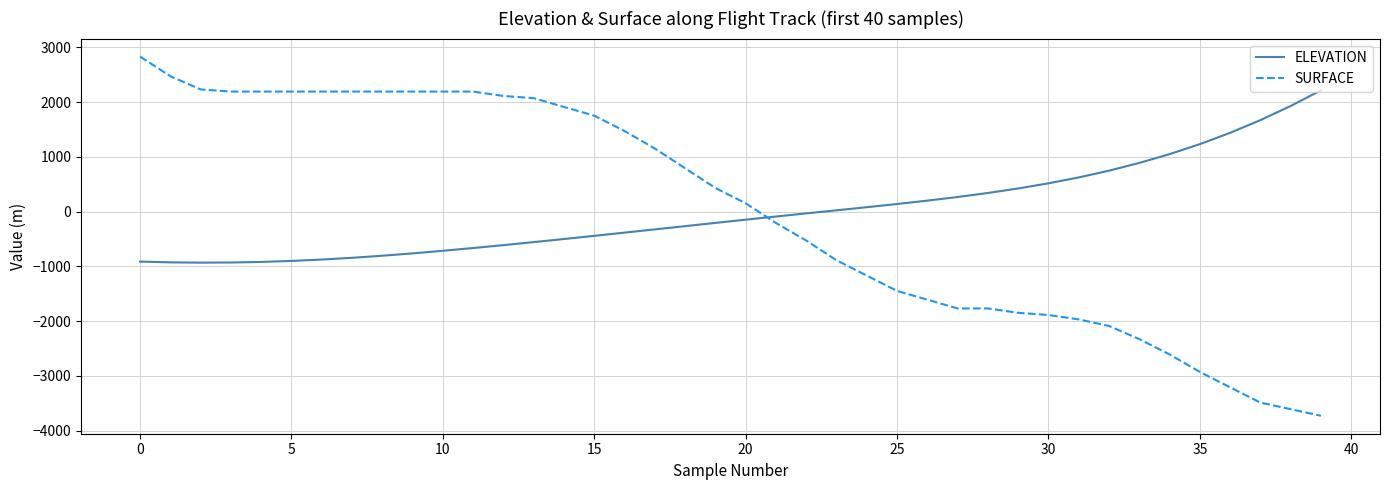

How many categories are shown in the chart?

40